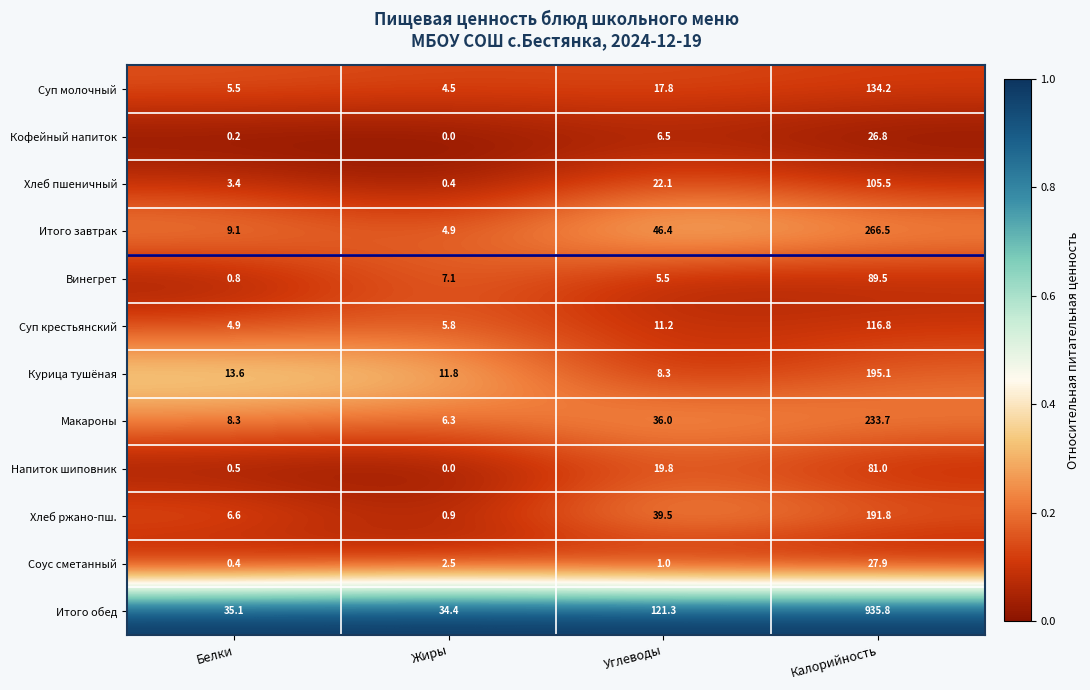

What is the sum of the Суп молочный values at Белки and Калорийность?

139.7